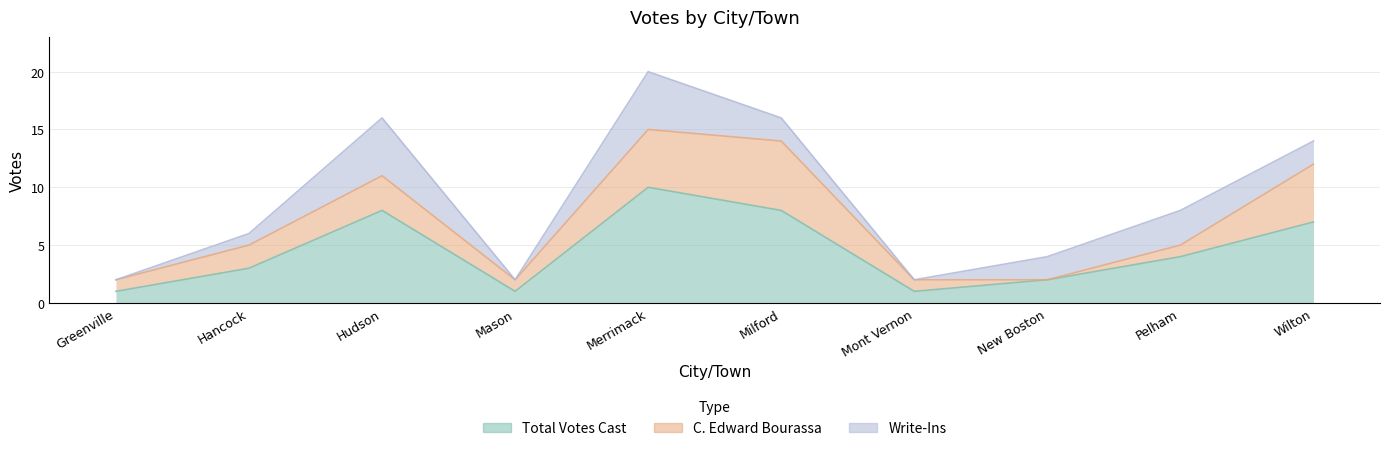

True or false: Total Votes Cast has more than 2 interior local peaks.

False